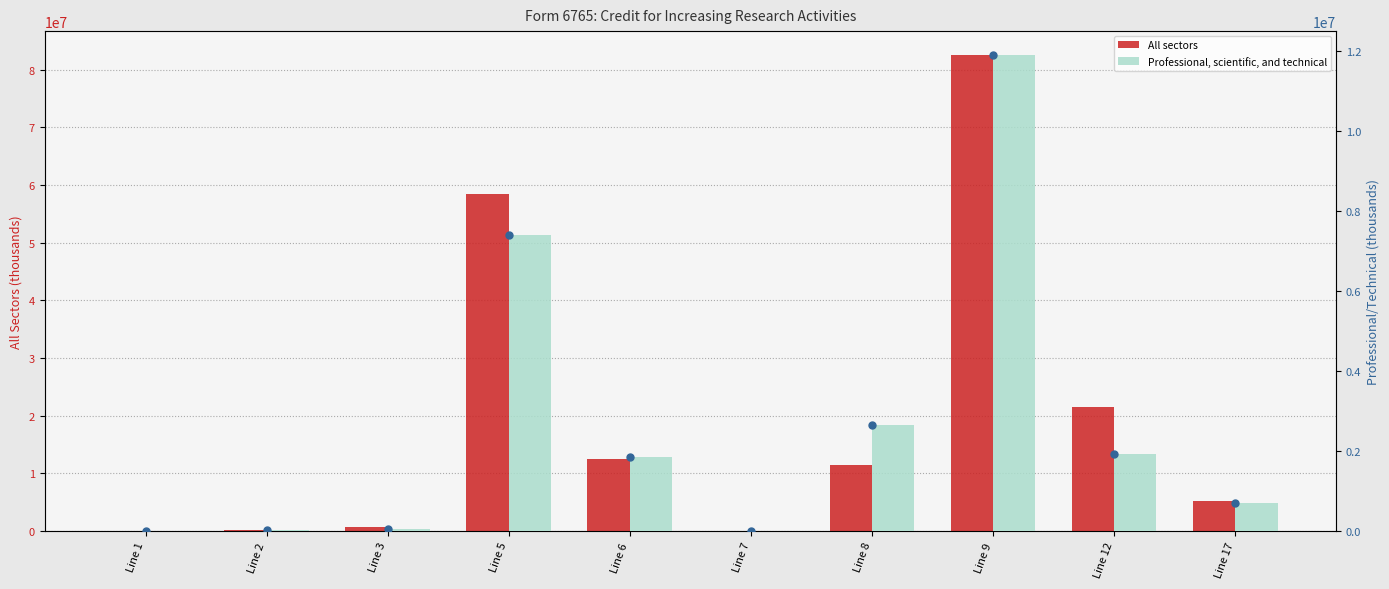

What is the total value across all series at Line 7?

52479